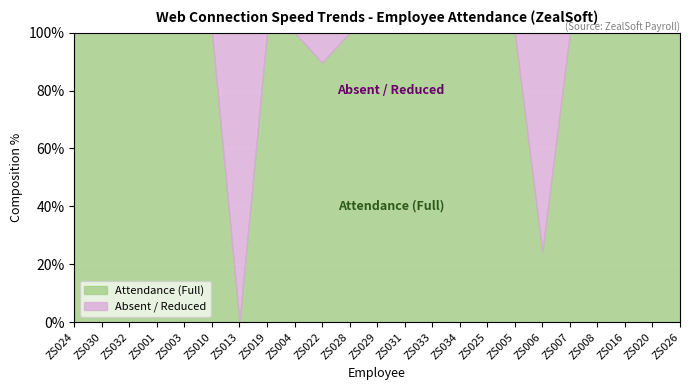

How many data points does each series have?

23